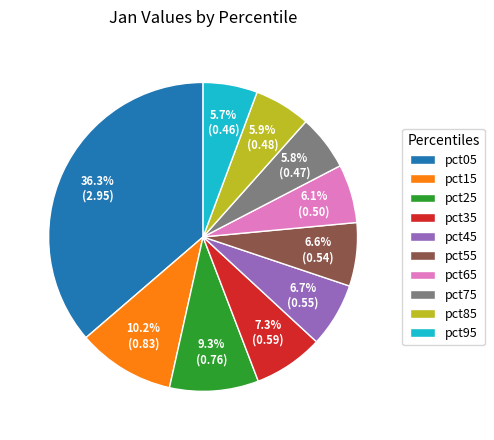

Which has a higher value, pct25 or pct75?

pct25